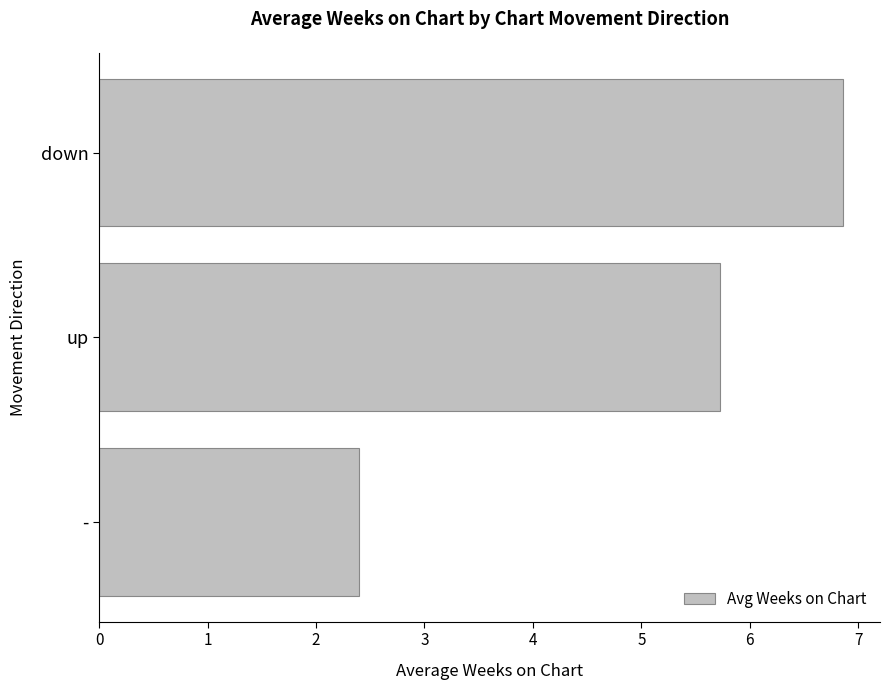

What value does the data have at up?

5.7